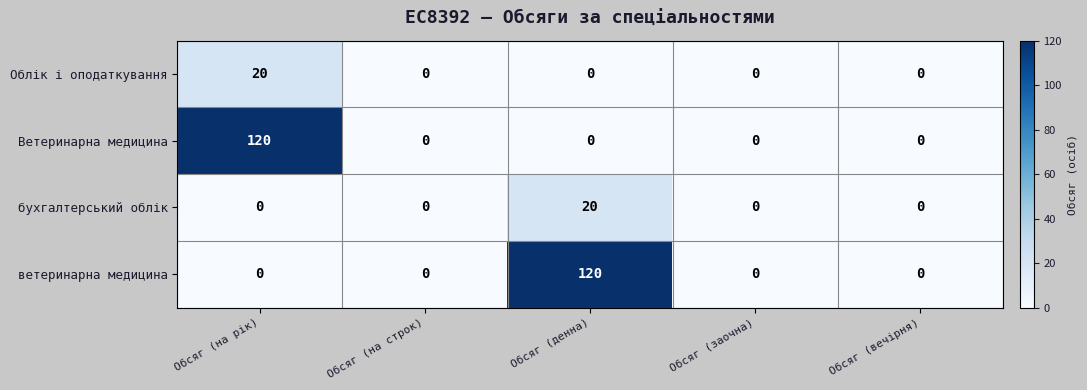

What is the difference between the maximum and minimum values in the ветеринарна медицина series?

120